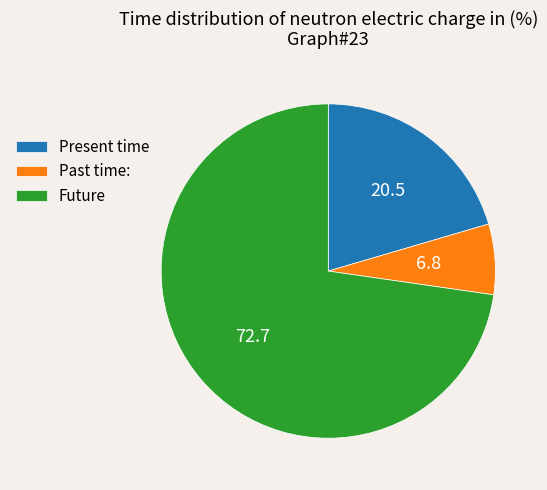

What is the ratio of the value at Present time to the value at Future?

0.3